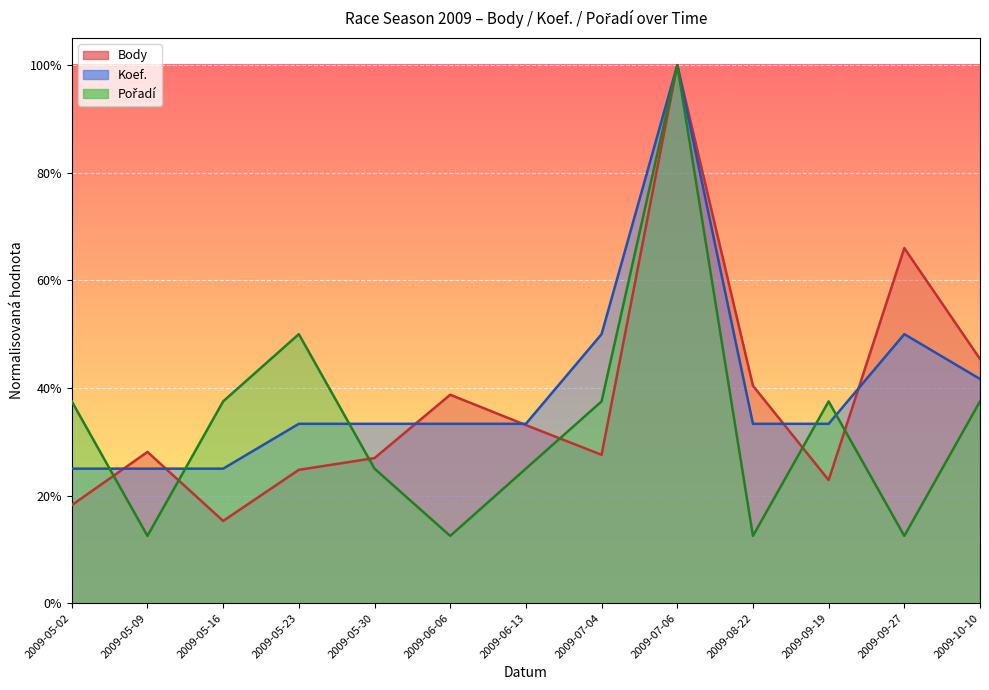

List the labels in order of Body value, smallest first.

2009-05-16, 2009-05-02, 2009-09-19, 2009-05-23, 2009-05-30, 2009-07-04, 2009-05-09, 2009-06-13, 2009-06-06, 2009-08-22, 2009-10-10, 2009-09-27, 2009-07-06